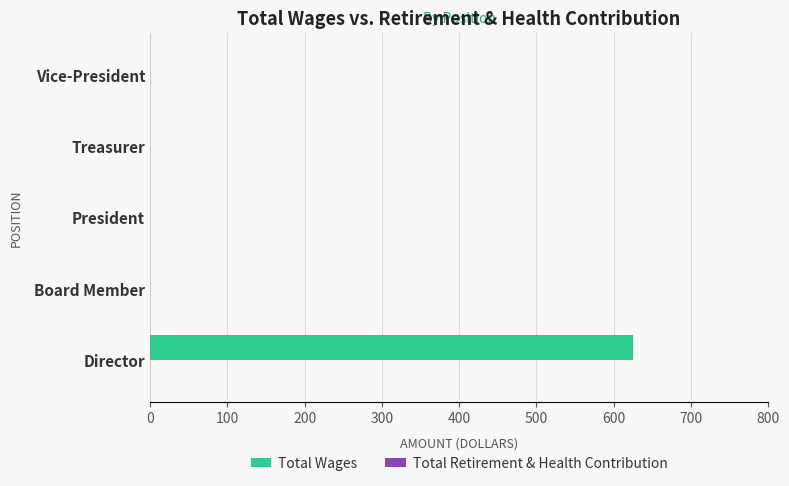

What is the sum of all values?

625